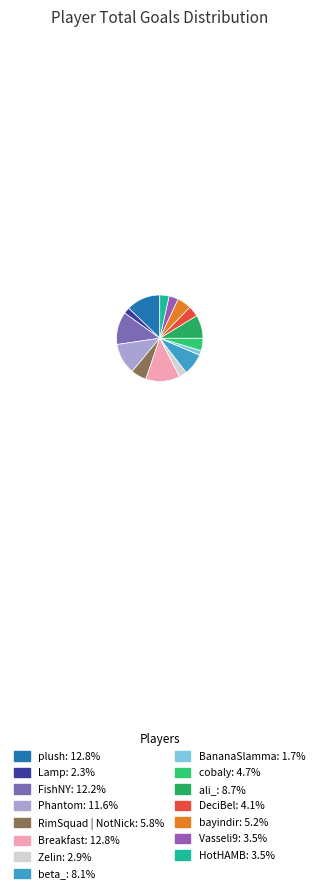

How many slices are in this pie chart?

15